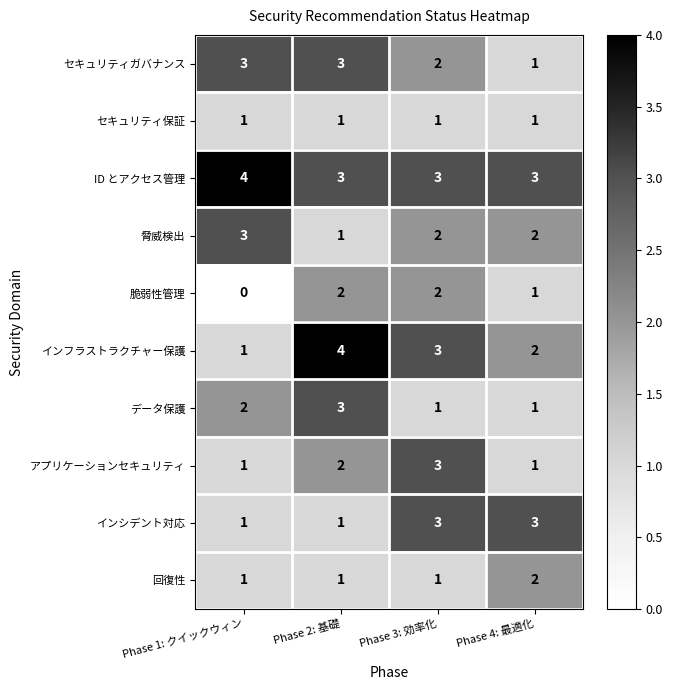

What is the maximum value for セキュリティガバナンス?

3